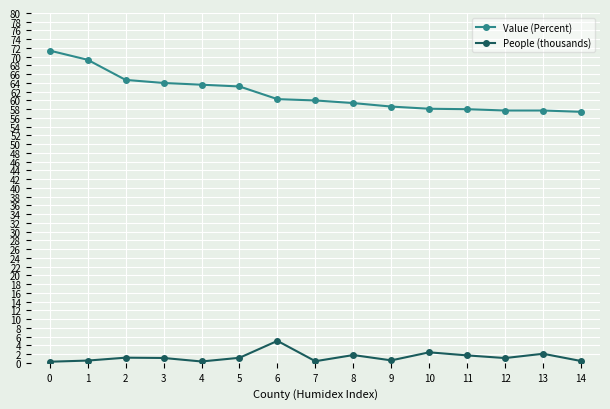

What is the lowest value of the People (thousands) series?

0.2